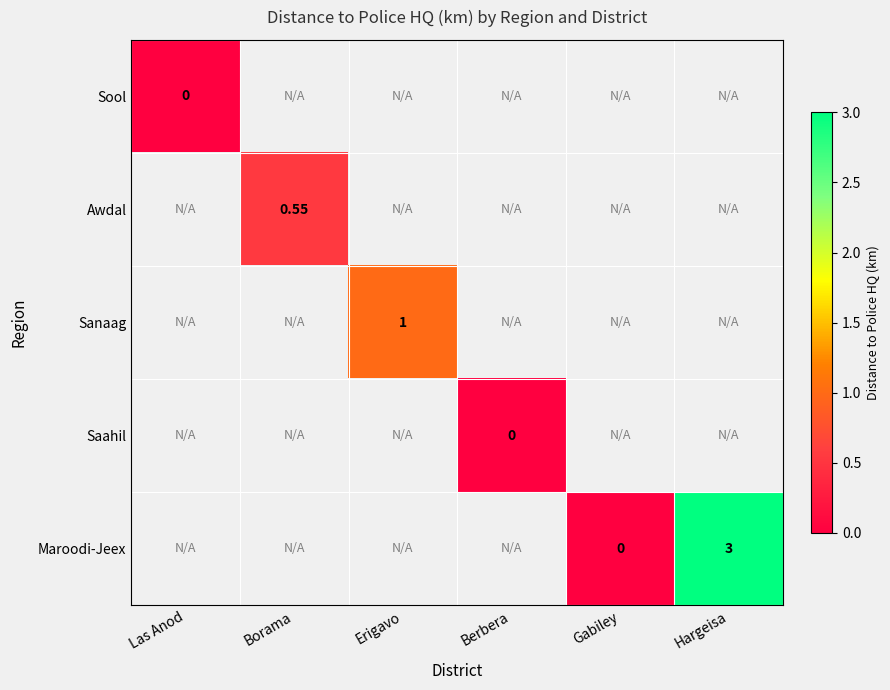

At how many categories does at least one series exceed 2?

1